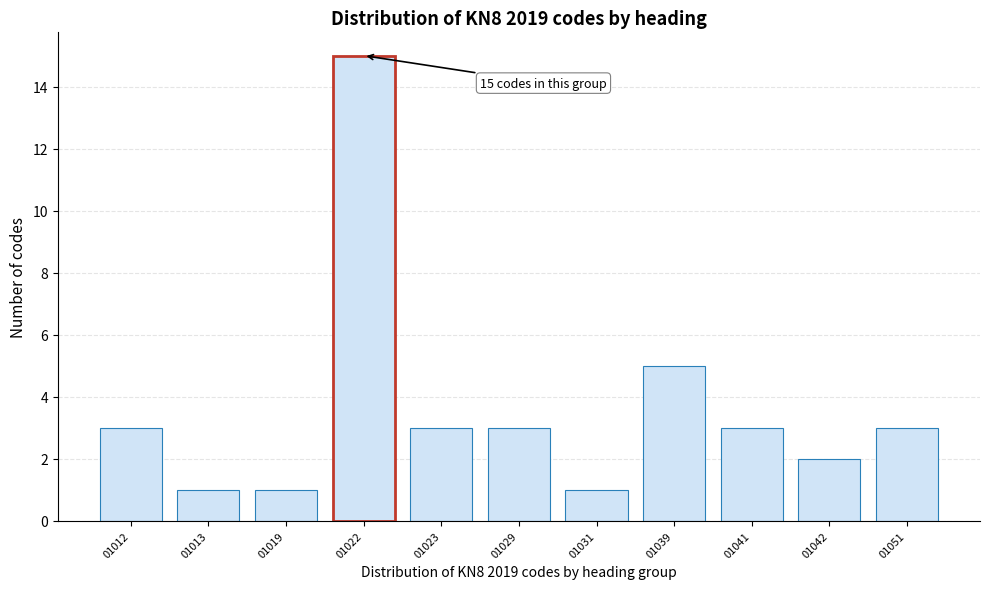

Reading left to right, transcribe all the data shown in this chart.

01012=3	01013=1	01019=1	01022=15	01023=3	01029=3	01031=1	01039=5	01041=3	01042=2	01051=3